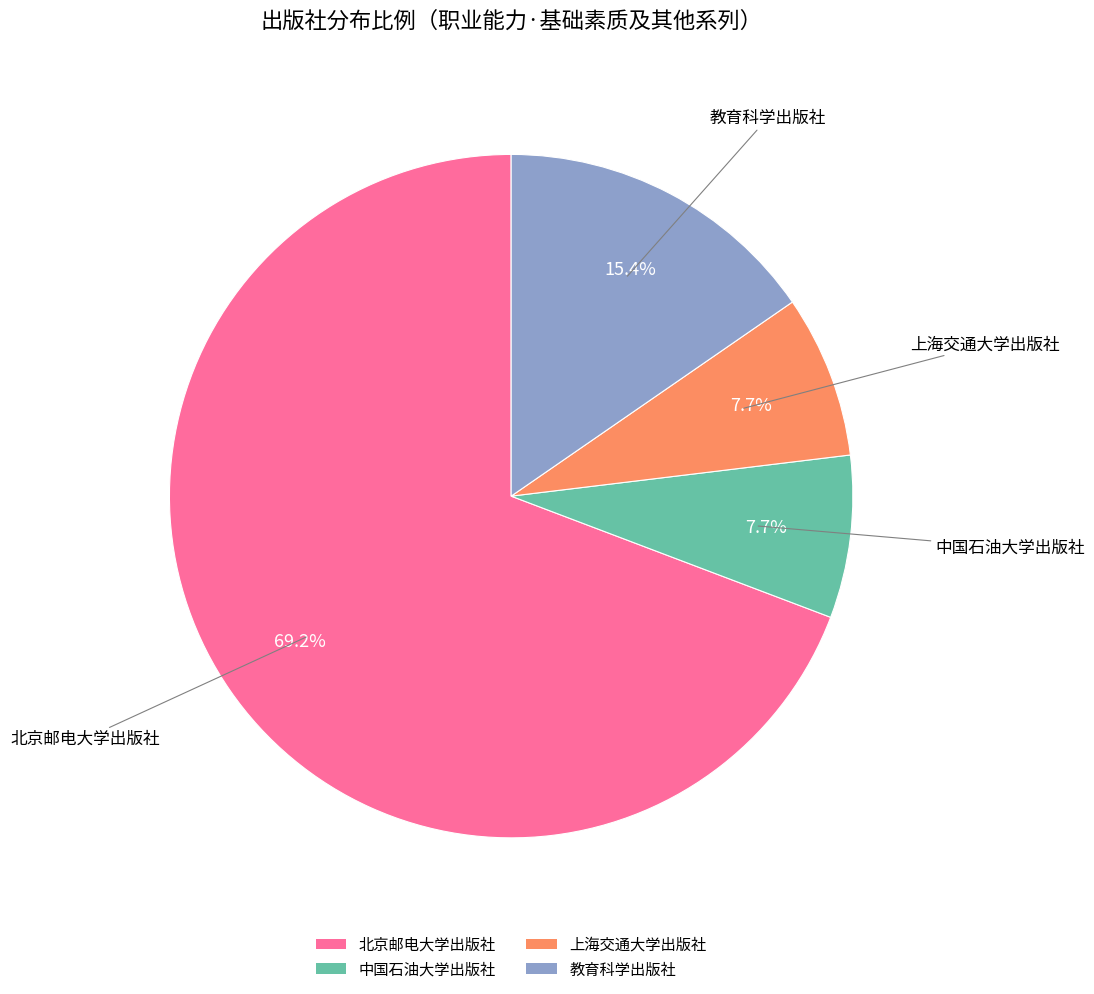

Between 教育科学出版社 and 上海交通大学出版社, which is larger?

教育科学出版社